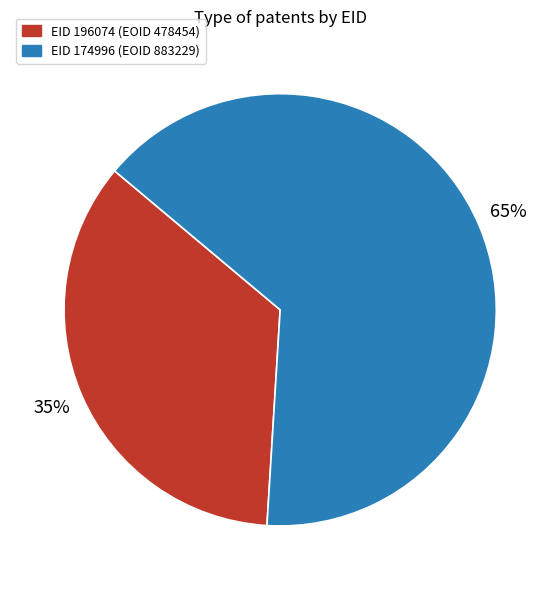

To the nearest percent, what is the difference between the largest and smallest slice percentages?

30%